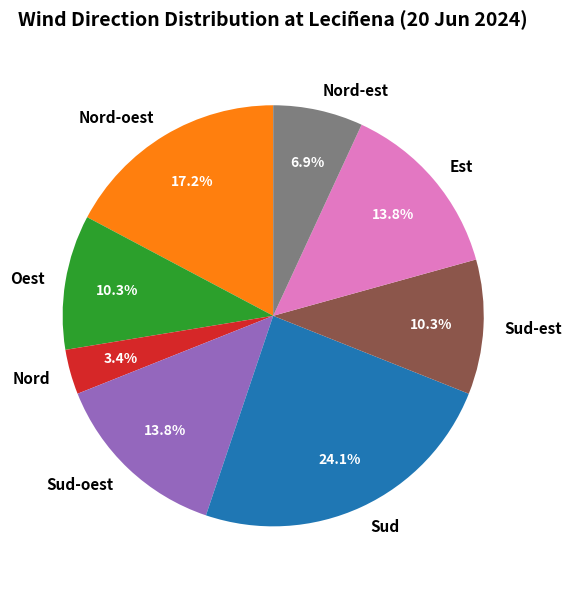

Approximately how many times larger is the value at Sud-oest compared to Nord-est?

2.0